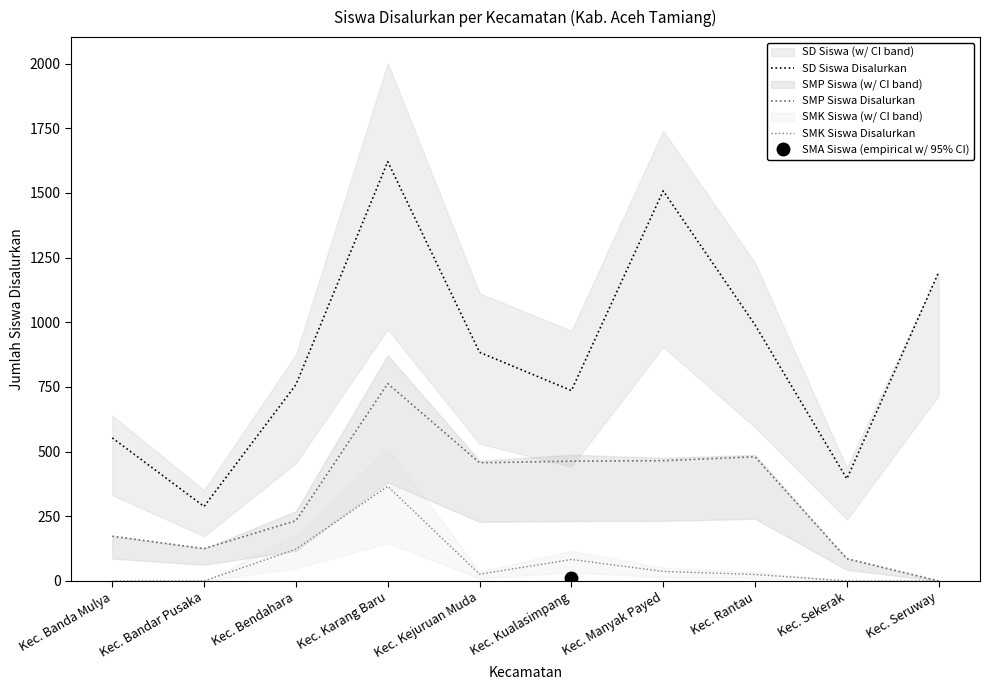

Which series has the largest range (max minus min)?

SD Siswa Disalurkan